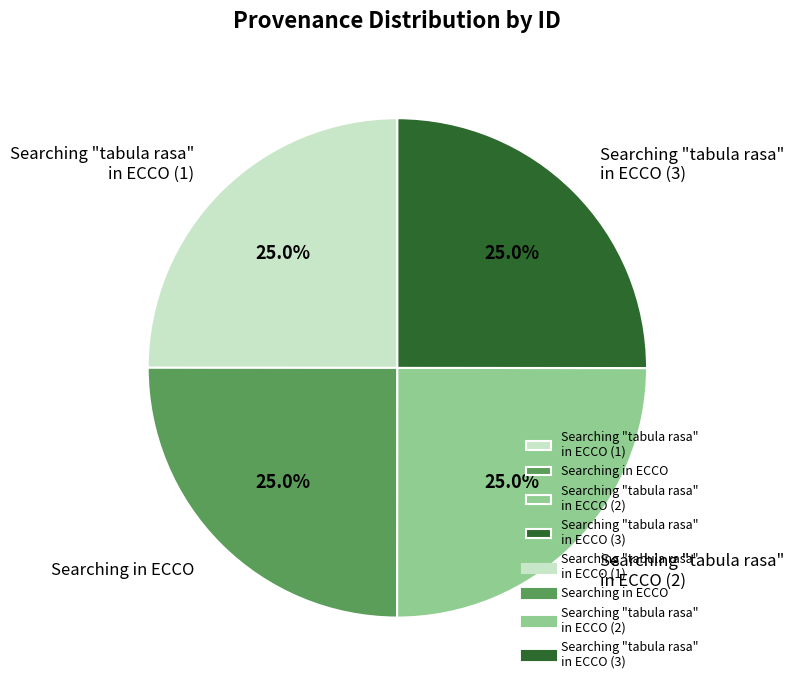

What is the total percentage of Searching "tabula rasa" in ECCO (3) and Searching in ECCO?

50.0%